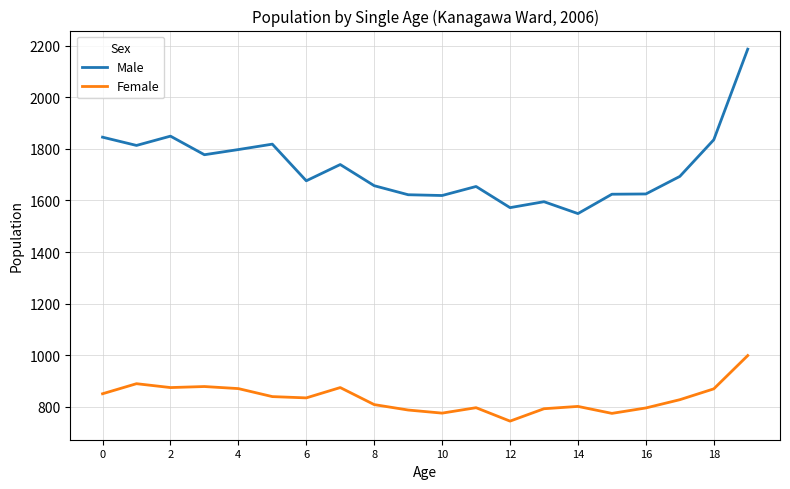

What is the minimum value shown in the chart?

745